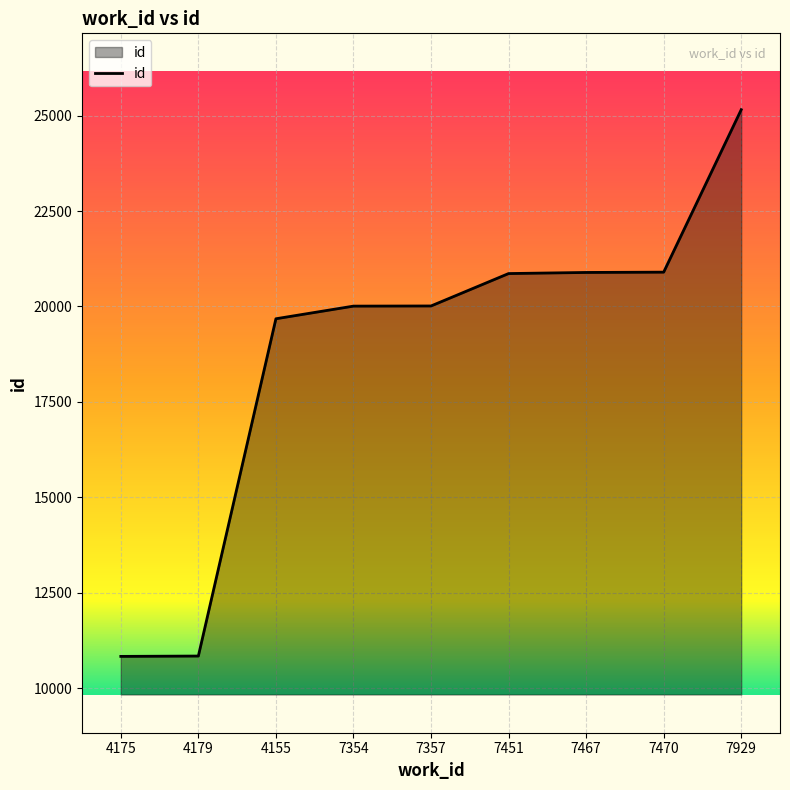

What is the average value?

18797